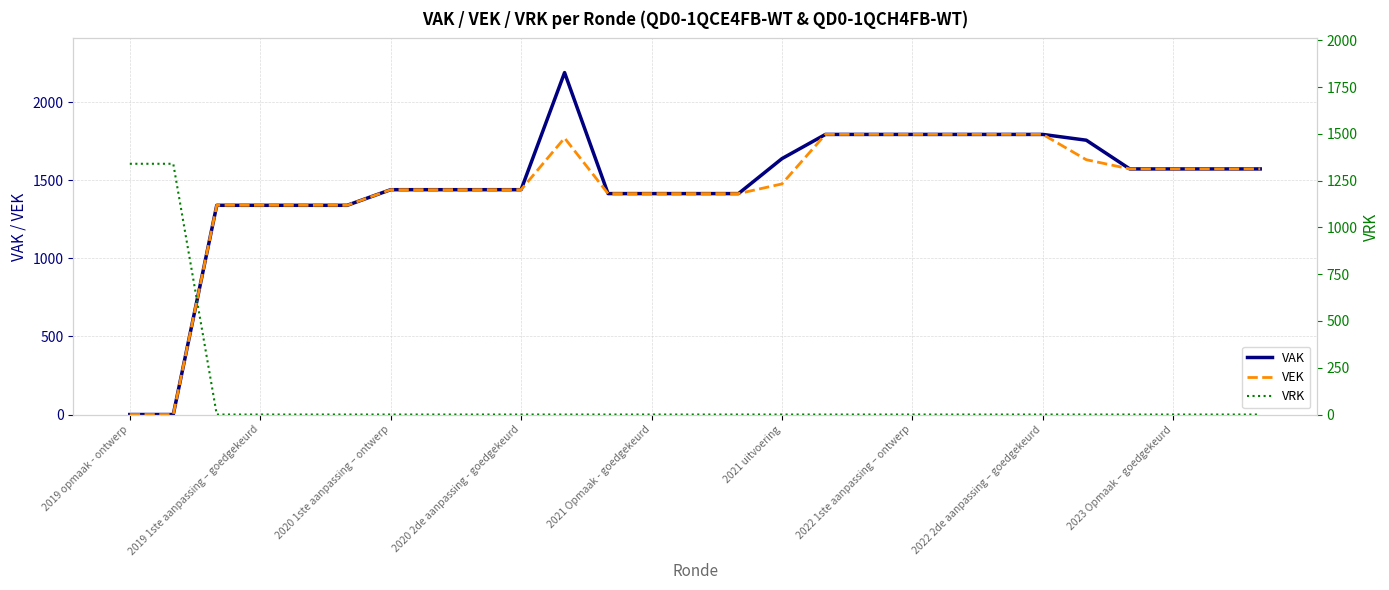

What is the average value of the VAK series?

1460